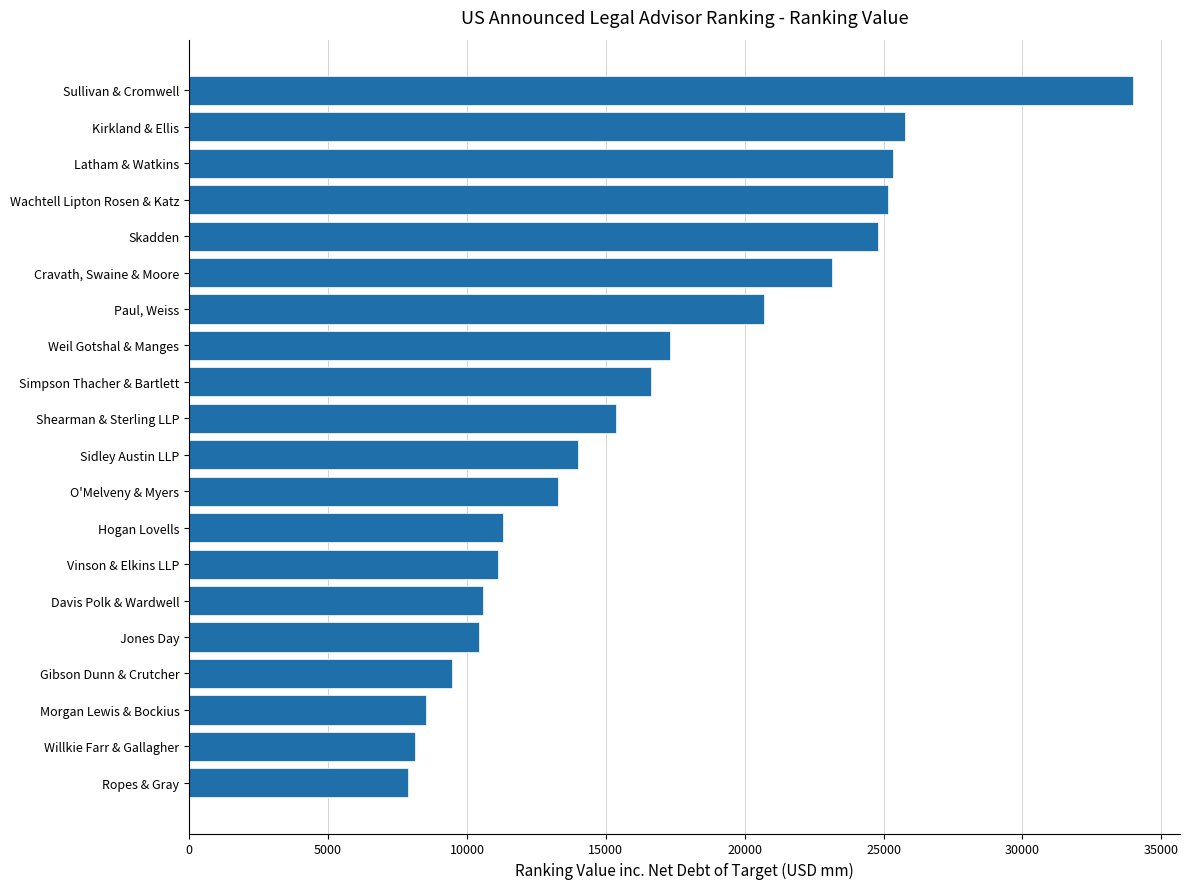

What is the minimum value shown in the chart?

7894.6